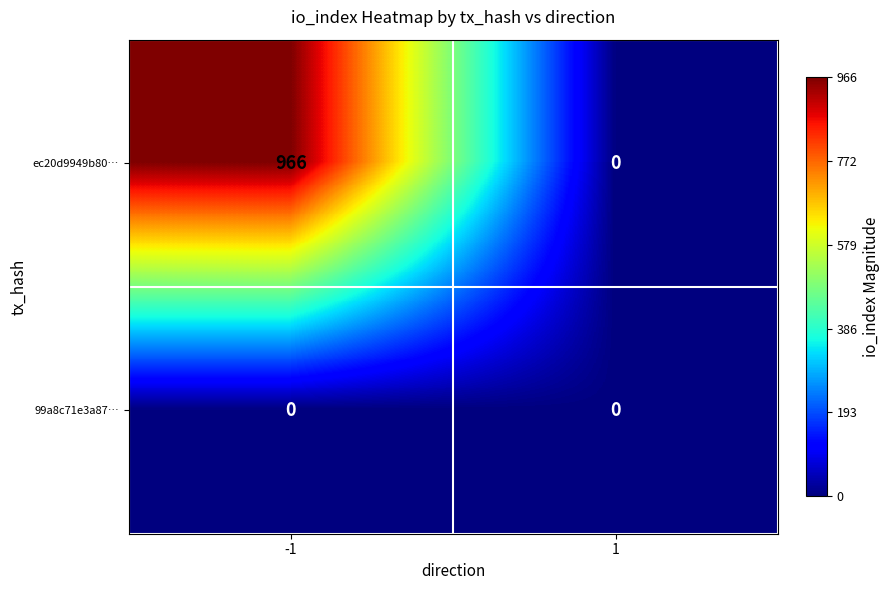

What is the sum of all ec20d9949b80… values?

966